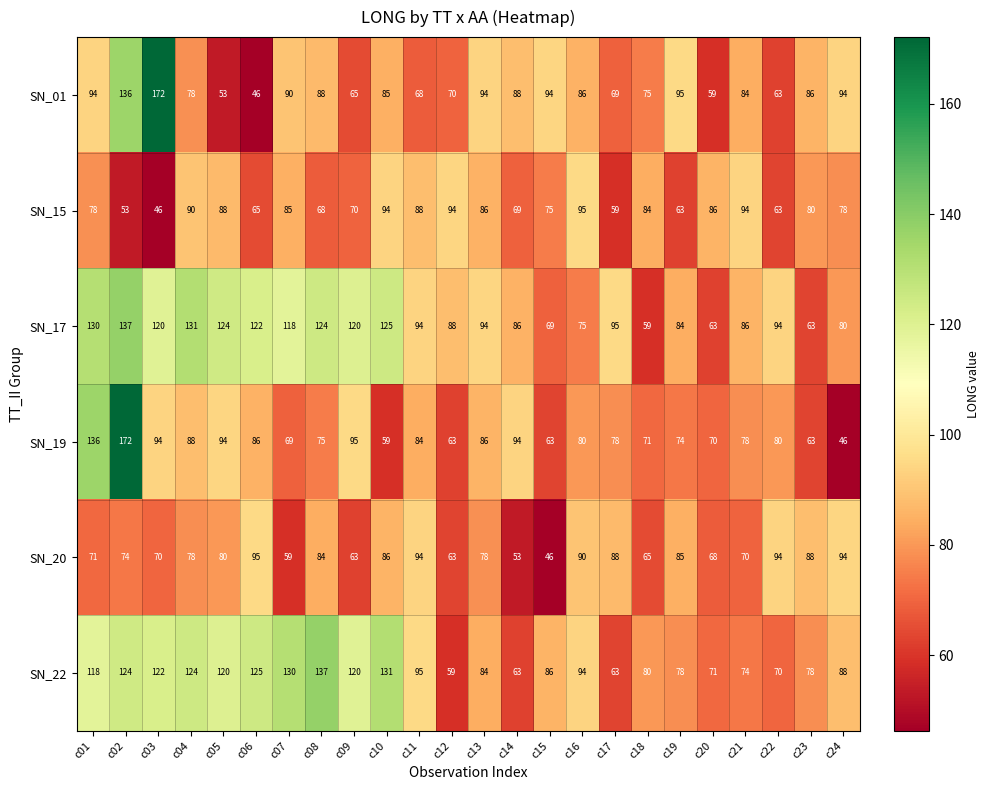

Between c12 and c24, which series saw the biggest shift?

SN_20